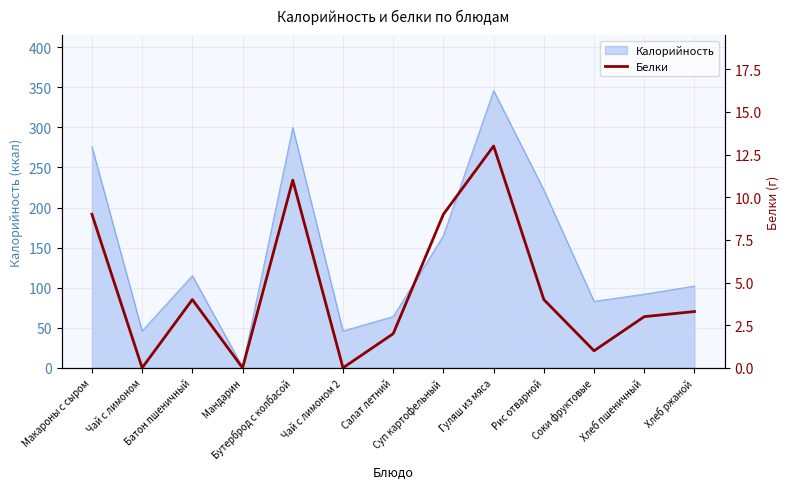

At which category does the chart reach its peak across all series?

Гуляш из мяса